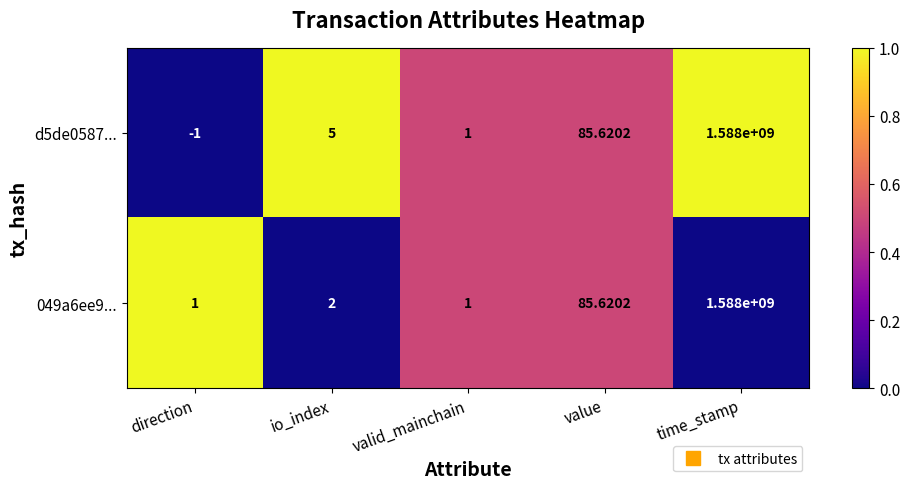

Rank the series by their average value, from highest to lowest.

d5de0587..., 049a6ee9...